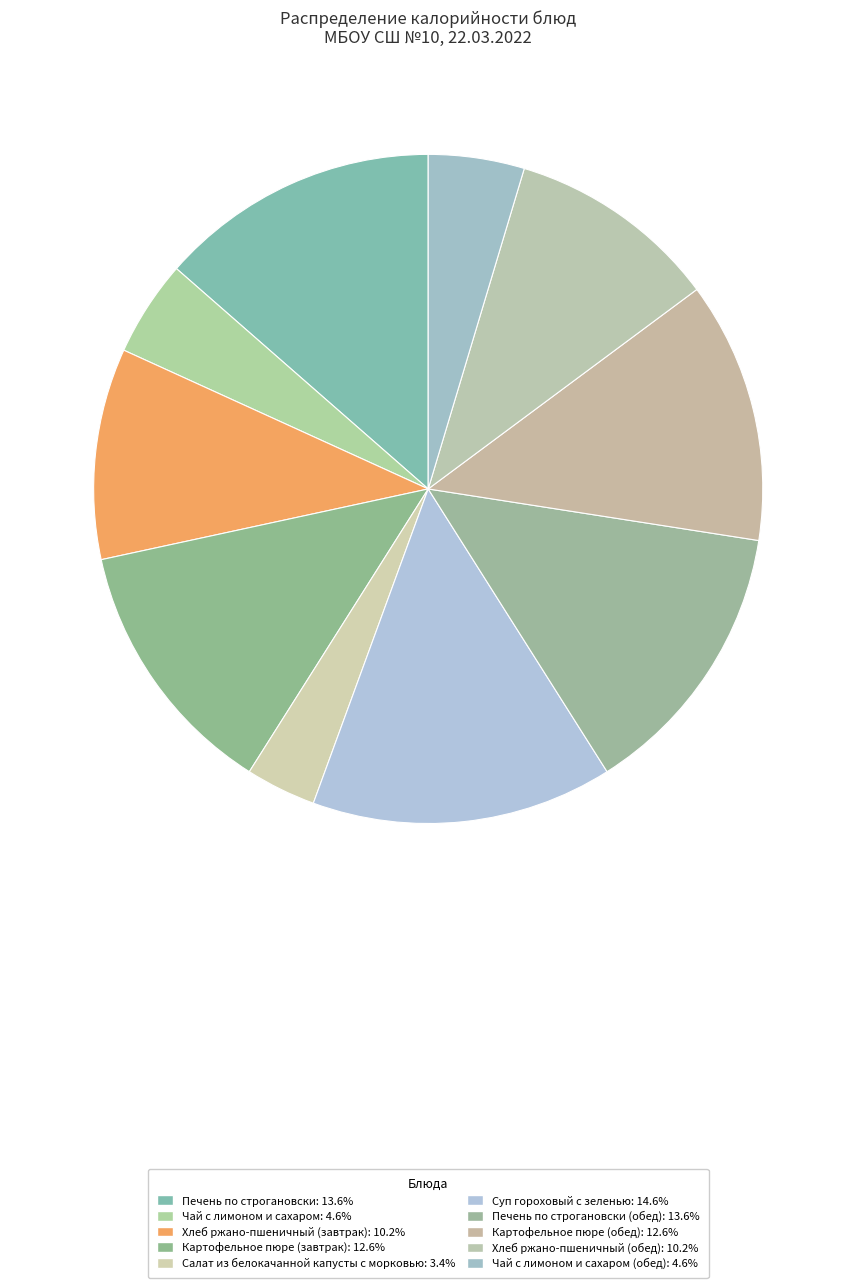

How many segments does this pie chart have?

10